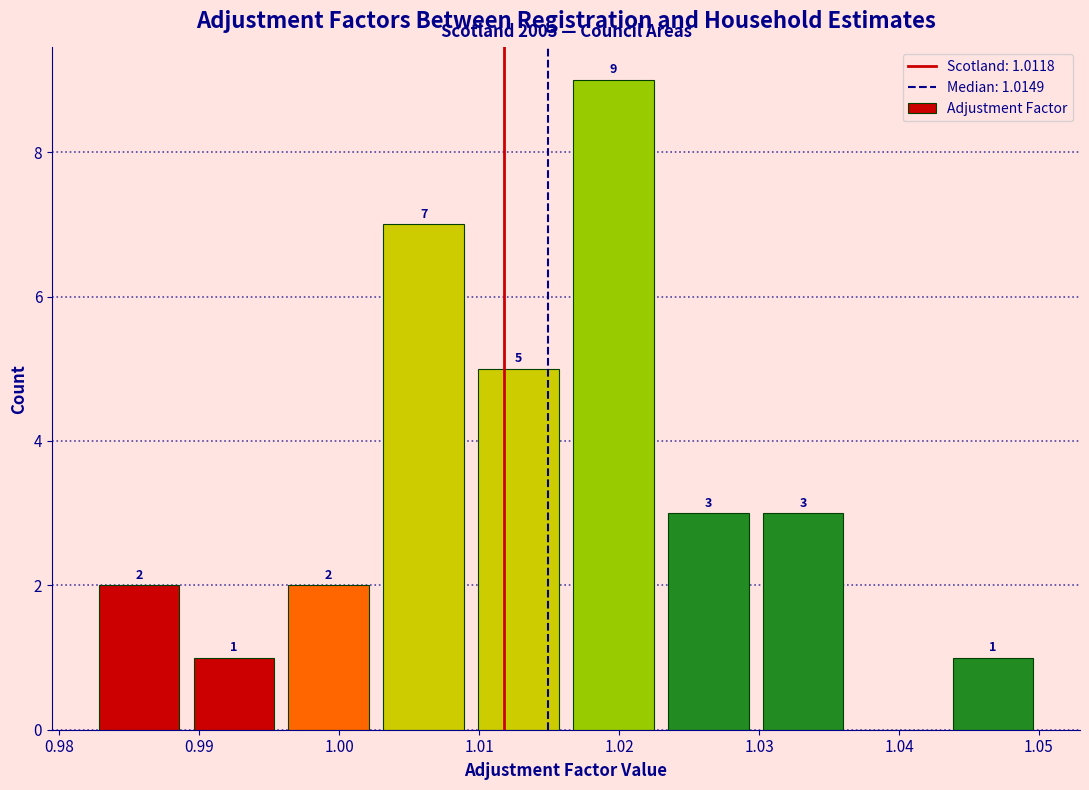

Which range on the x-axis has the tallest bar?

1.016 to 1.023